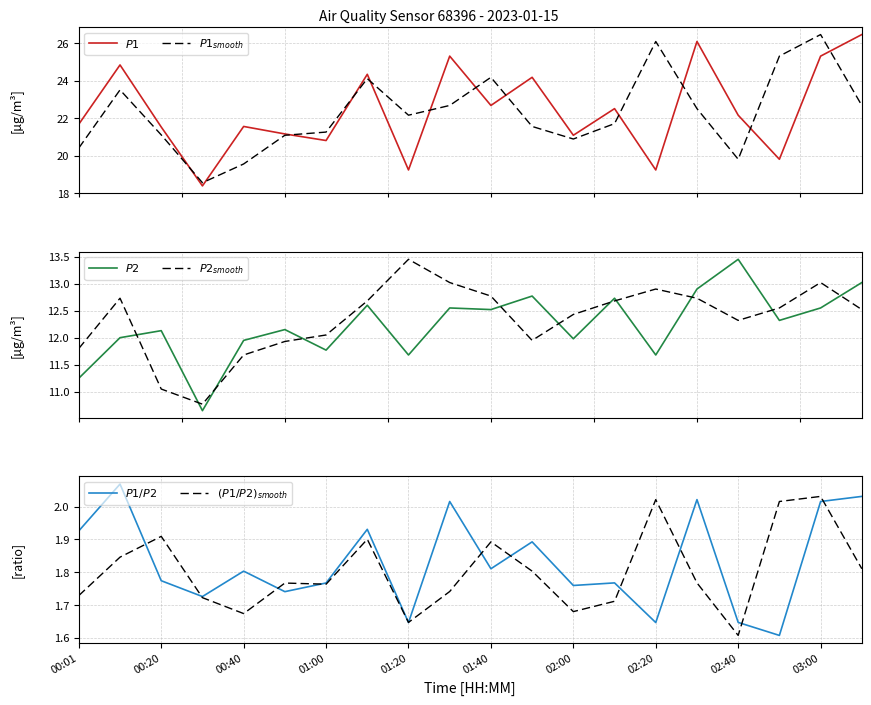

Reading left to right, transcribe all the data shown in this chart.

$P1$: 21.7	24.8	21.5	18.4	21.6	21.1	20.8	24.3	19.2	25.3	22.7	24.2	21.1	22.5	19.2	26.1	22.1	19.8	25.3	26.4
$P1_{smooth}$: 20.4	23.5	21.1	18.6	19.6	21.1	21.2	24.1	22.1	22.7	24.2	21.6	20.9	21.7	26.1	22.5	19.8	25.3	26.4	22.7
$P2$: 11.2	12.0	12.1	10.7	11.9	12.2	11.8	12.6	11.7	12.6	12.5	12.8	12.0	12.7	11.7	12.9	13.4	12.3	12.6	13.0
$P2_{smooth}$: 11.8	12.7	11.1	10.8	11.7	11.9	12.1	12.7	13.4	13.0	12.8	11.9	12.4	12.7	12.9	12.7	12.3	12.6	13.0	12.5
$P1/P2$: 1.9	2.1	1.8	1.7	1.8	1.7	1.8	1.9	1.6	2.0	1.8	1.9	1.8	1.8	1.6	2.0	1.6	1.6	2.0	2.0
$(P1/P2)_{smooth}$: 1.7	1.8	1.9	1.7	1.7	1.8	1.8	1.9	1.6	1.7	1.9	1.8	1.7	1.7	2.0	1.8	1.6	2.0	2.0	1.8